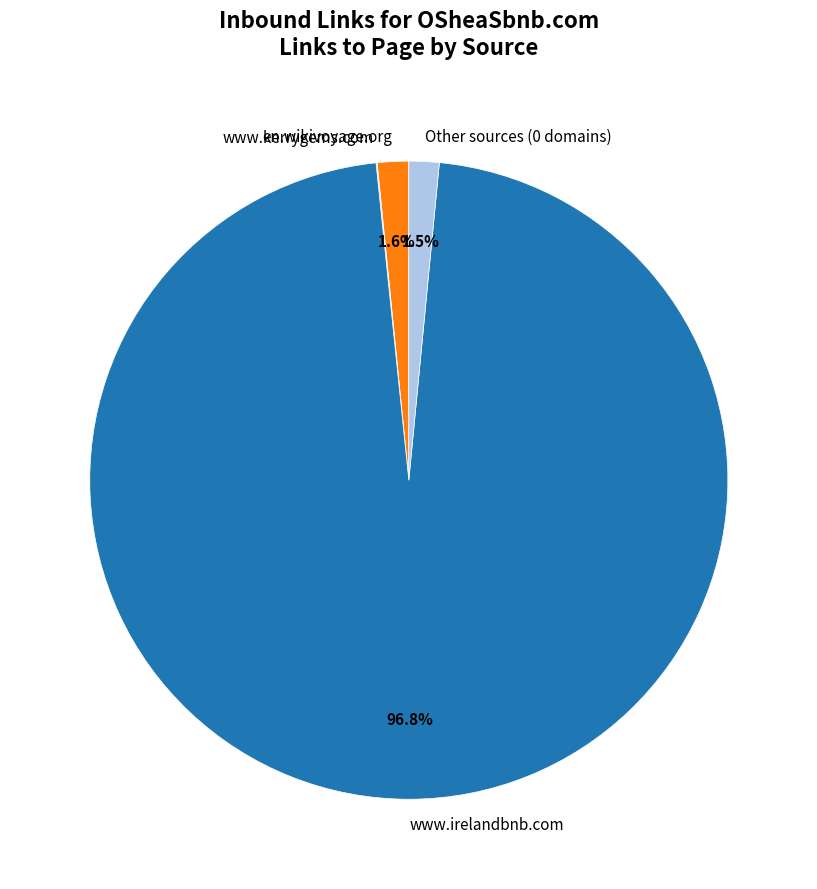

Which category has the biggest portion of the pie?

www.irelandbnb.com